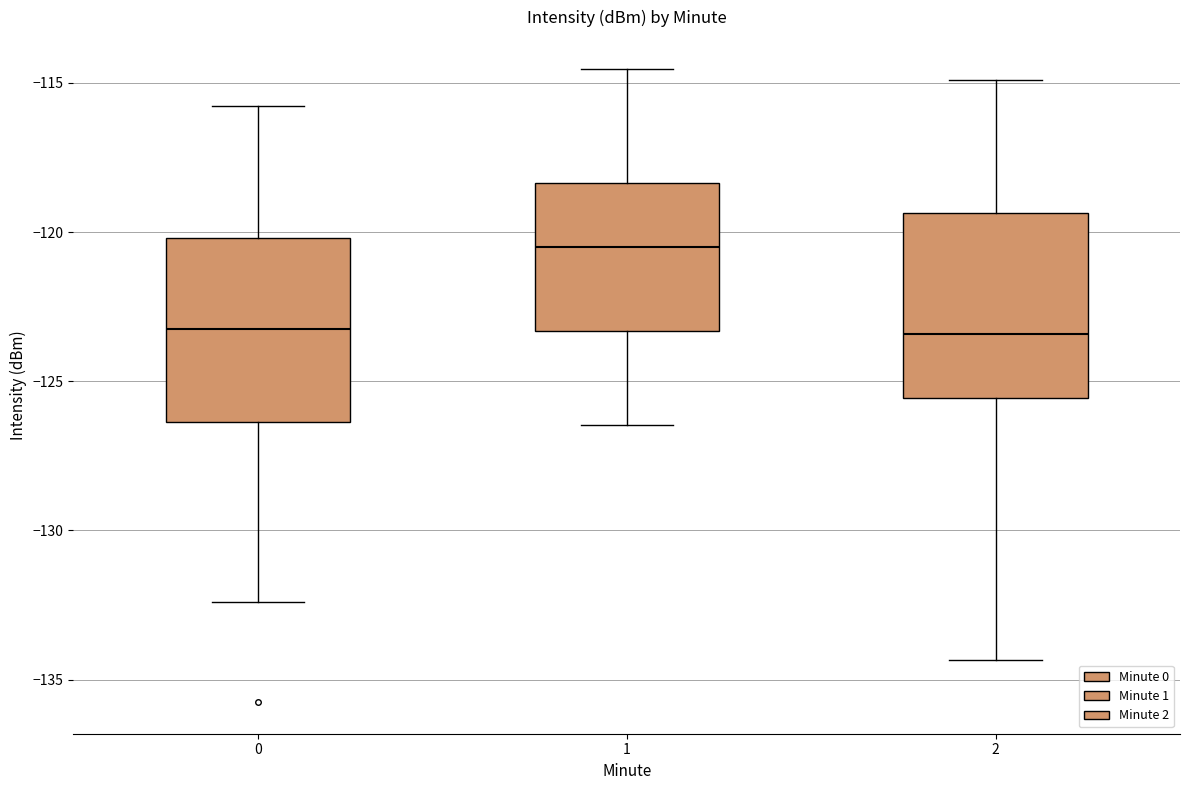

Reading left to right, read every box against the y-axis: the position of its median line, the range the box covers, and the ends of its whiskers. The values are not printed on the chart, so give them approximately, as read against the axis.

0: median -123.5, box -126.5 to -120.0, whiskers -132.5 to -116.0
1: median -120.5, box -123.5 to -118.5, whiskers -126.5 to -114.5
2: median -123.5, box -125.5 to -119.5, whiskers -134.5 to -115.0